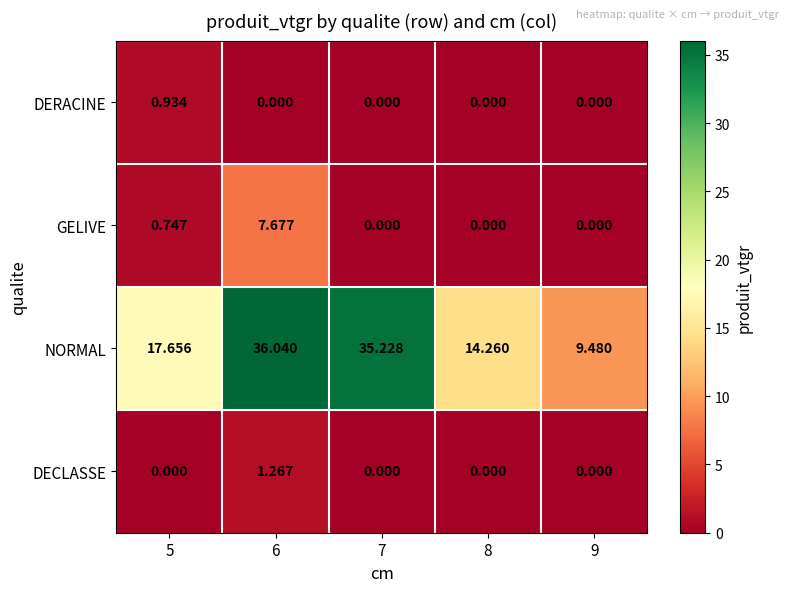

Between 8 and 9, which series saw the biggest shift?

NORMAL